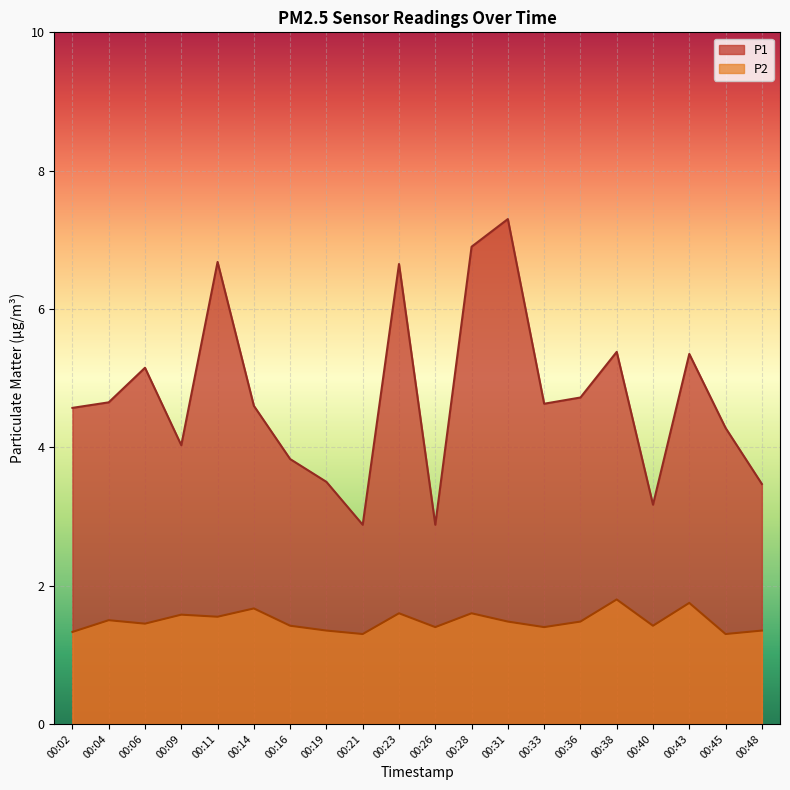

Rank the series by their average value, from highest to lowest.

P1, P2